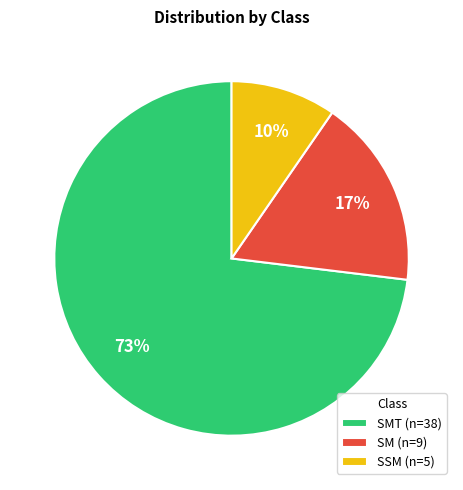

Between SMT (n=38) and SM (n=9), which is larger?

SMT (n=38)